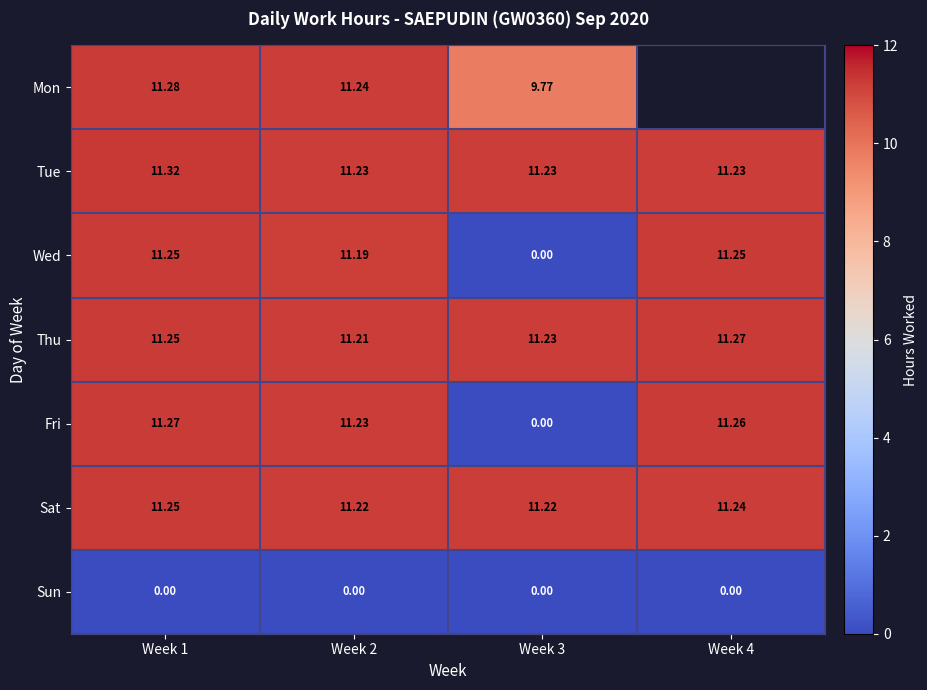

Between Week 2 and Week 3, which series saw the biggest shift?

Fri